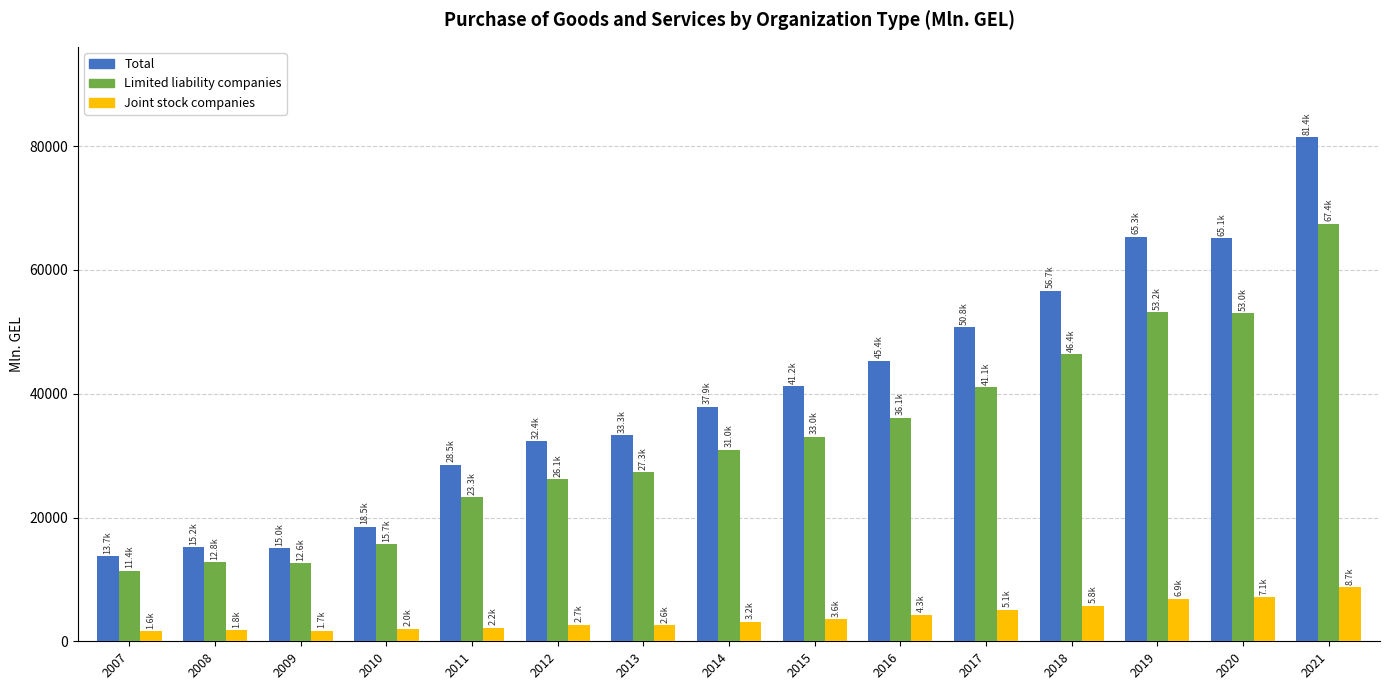

Rank the series by their average value, from highest to lowest.

Total, Limited liability companies, Joint stock companies